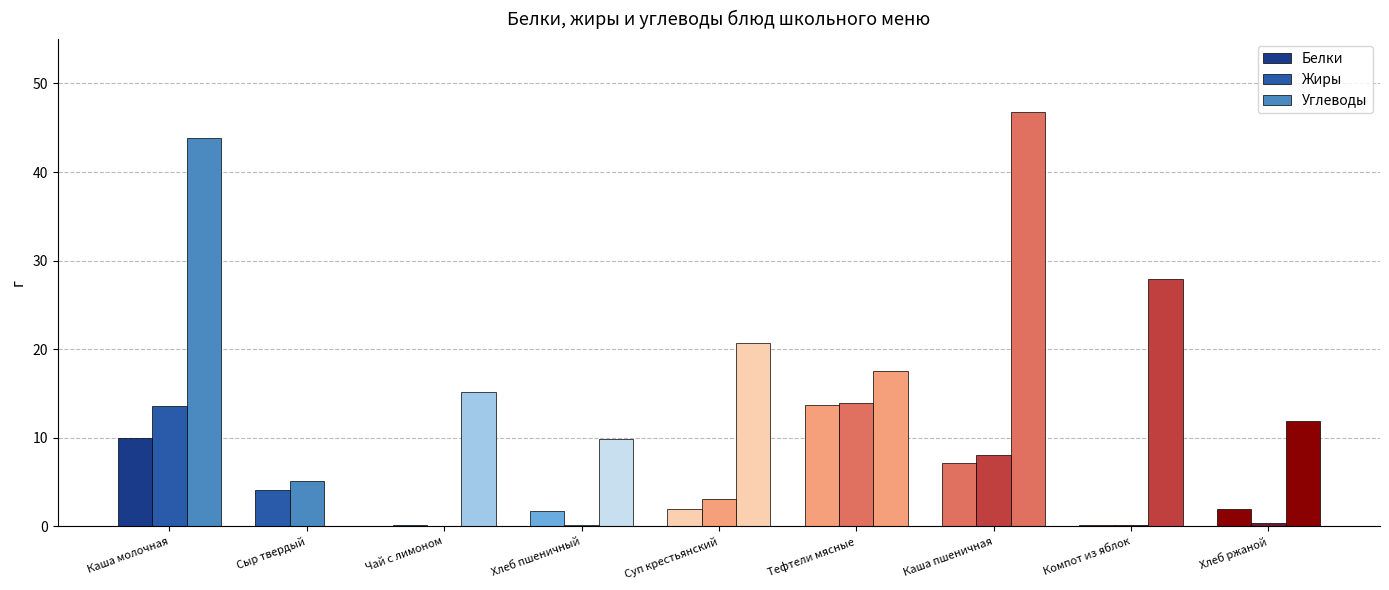

At which category is the sum across all series the highest?

Каша молочная